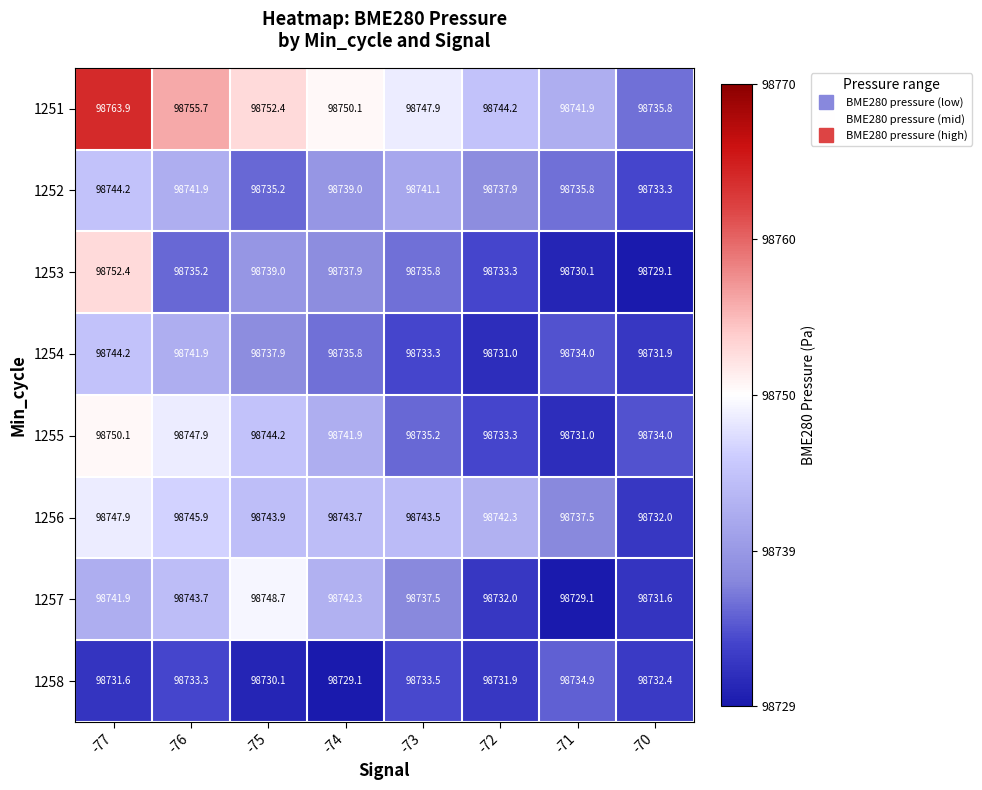

What is the sum of the 1253 values at -74 and -73?

197473.7